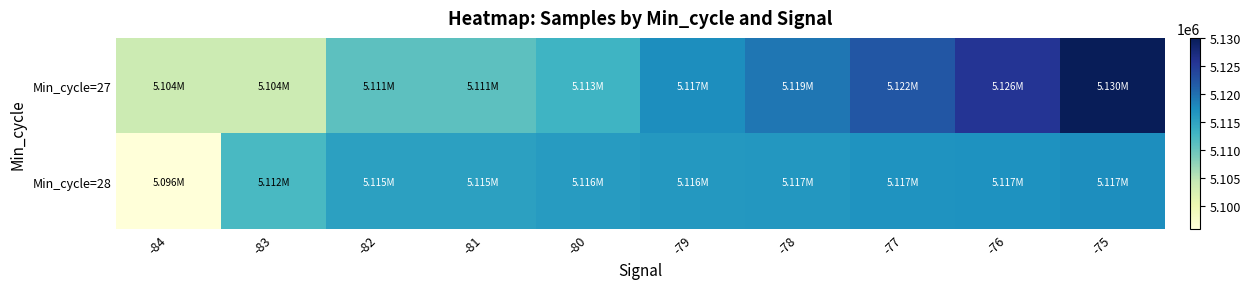

Which series changed the most between -83 and -79?

Min_cycle=27